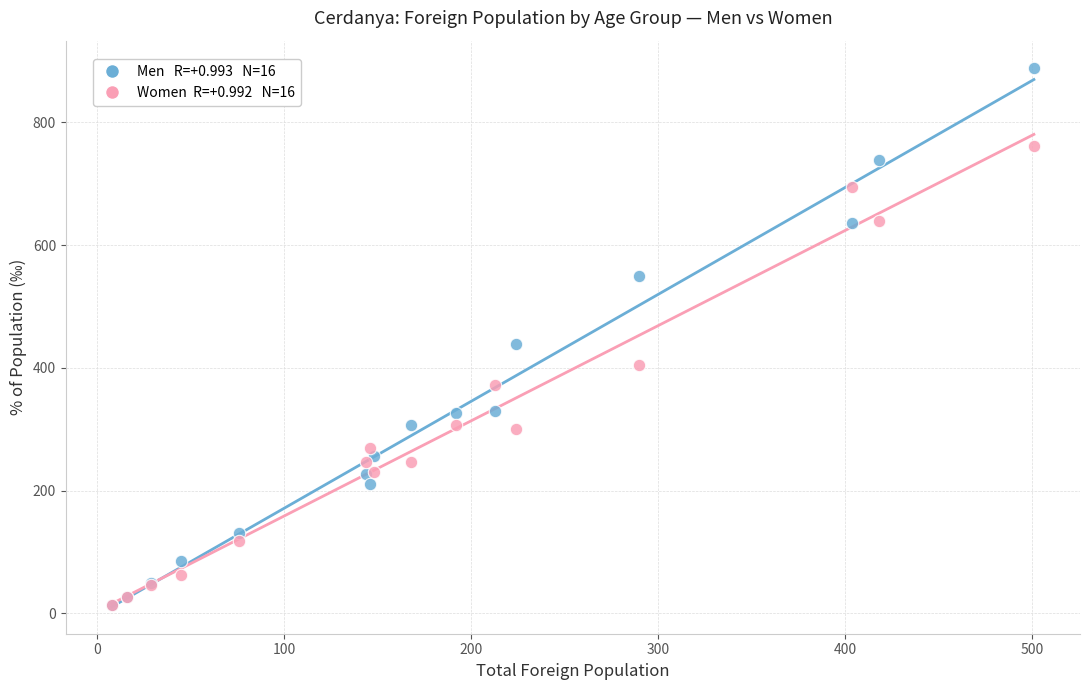

Across all series, what Y value is closest to 451?

438.2